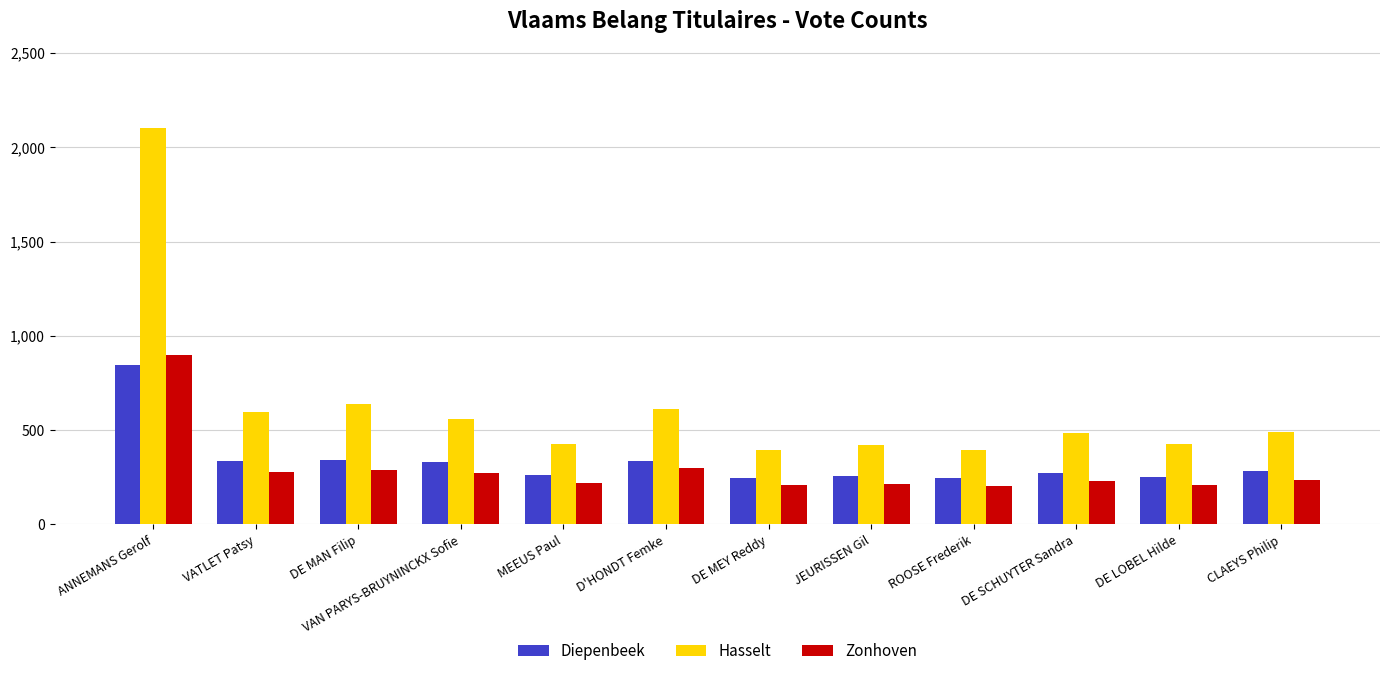

What is the lowest value of the Hasselt series?

393